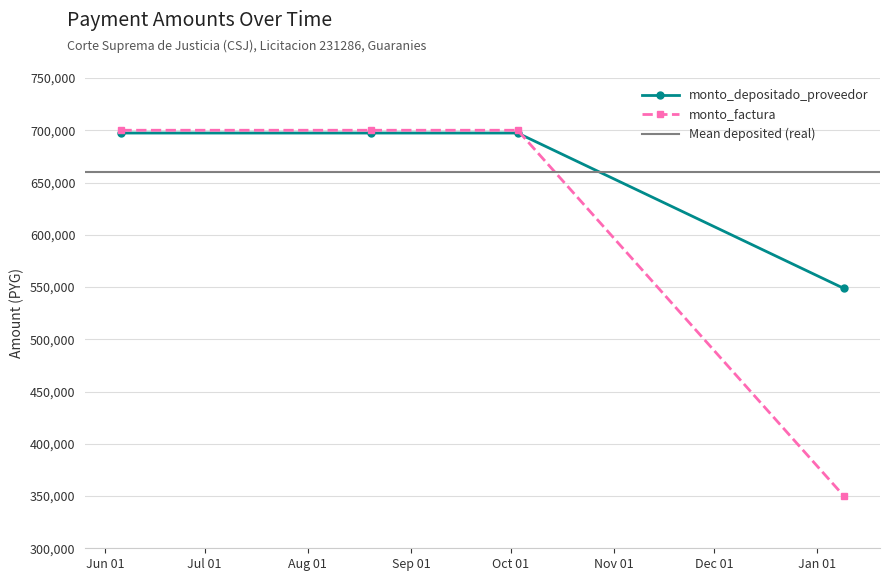

What is the total value across all series at 2014-01-09?

898667